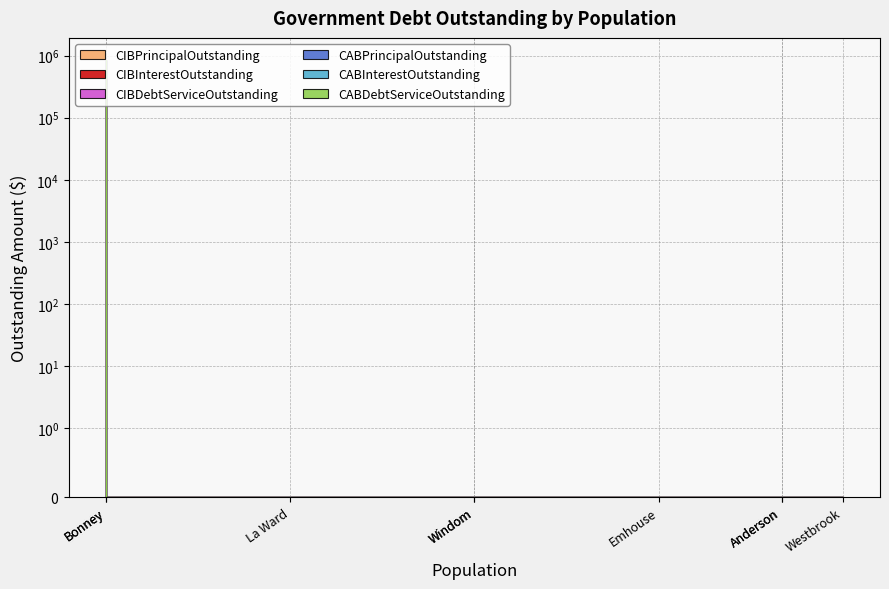

Which series has the largest range (max minus min)?

CIBDebtServiceOutstanding